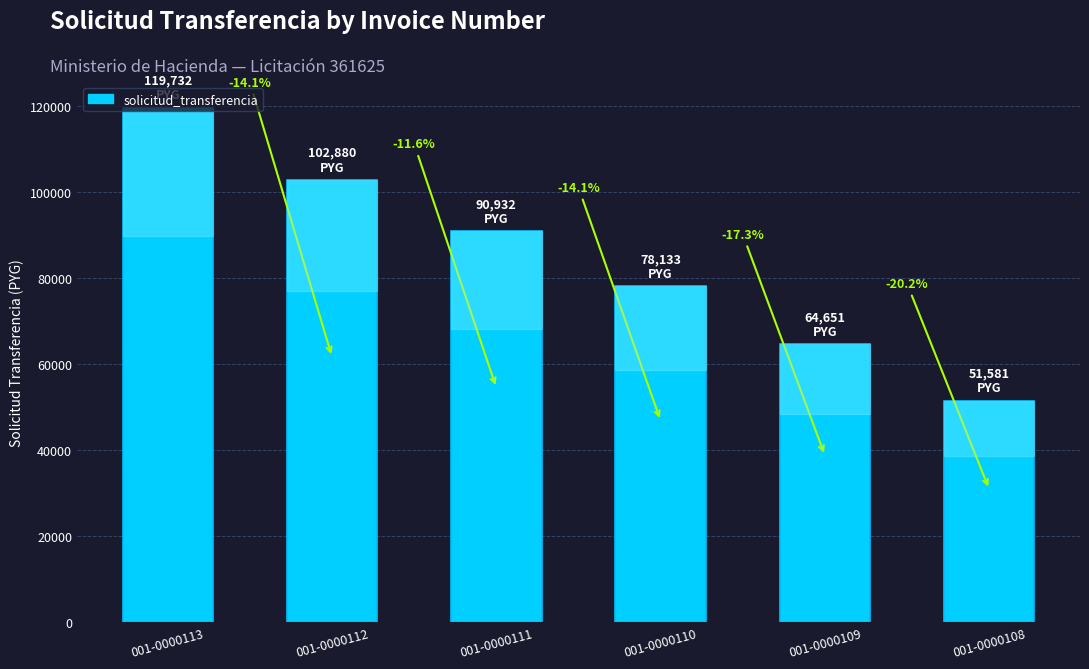

How many bars are there in total?

6